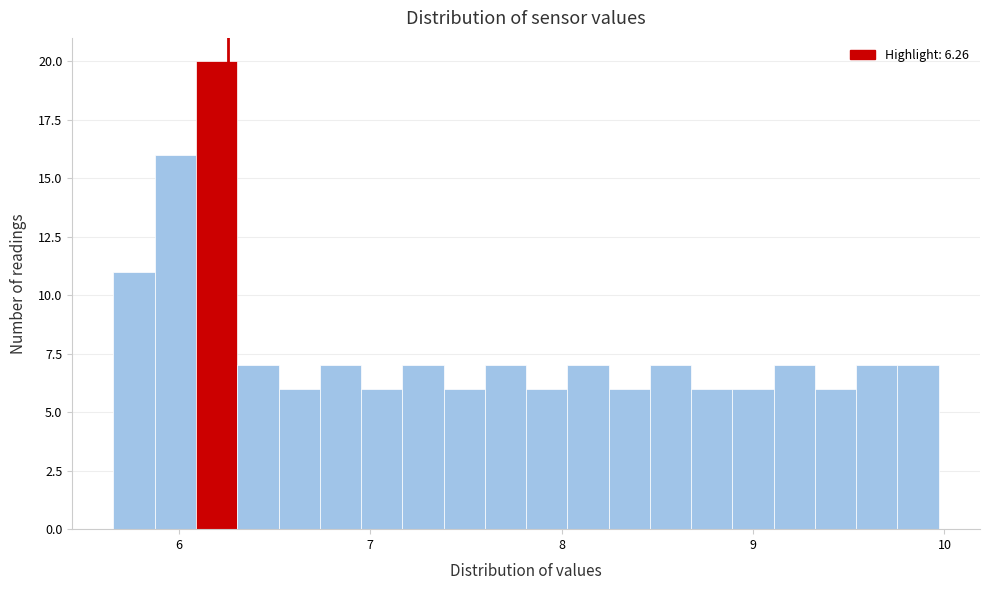

Read against the x-axis, roughly where is the centre of the tallest bar?

6.2